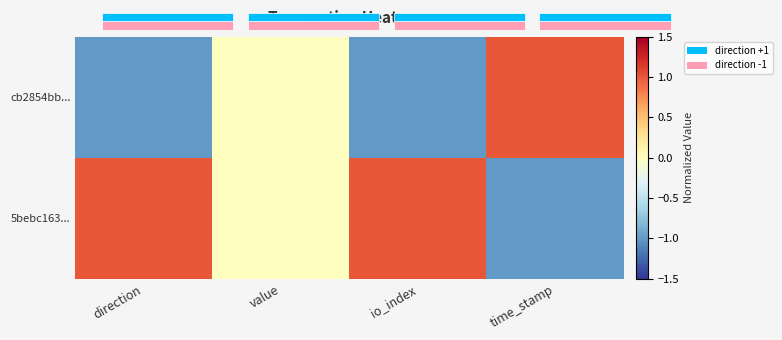

Is the value of cb2854bb... at value greater than the value of 5bebc163... at value?

No